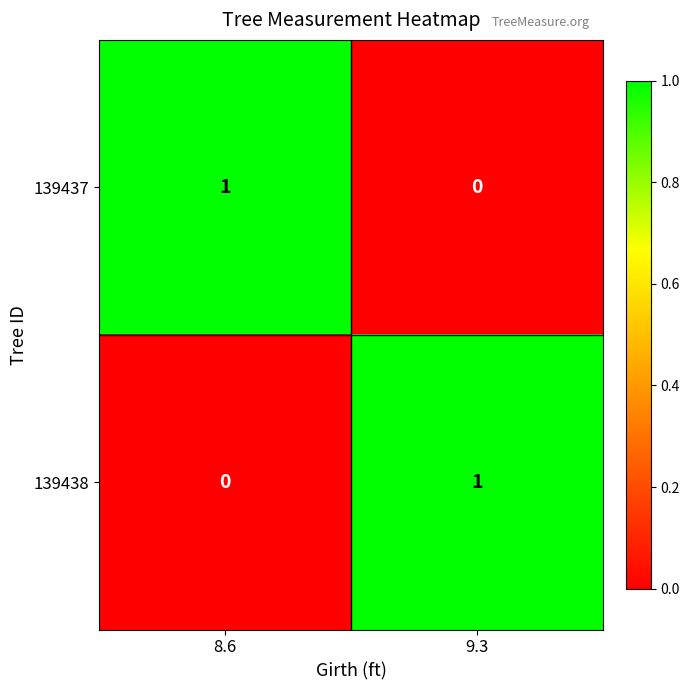

Where is 139438 nearest to the value 0?

8.6